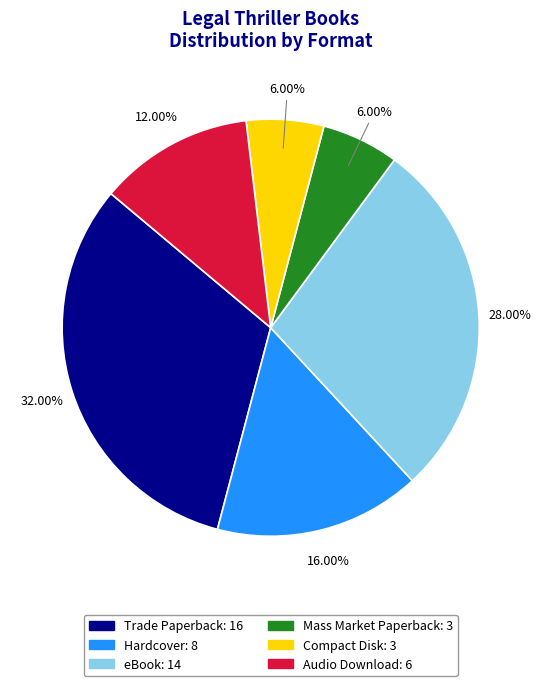

How many segments does this pie chart have?

6